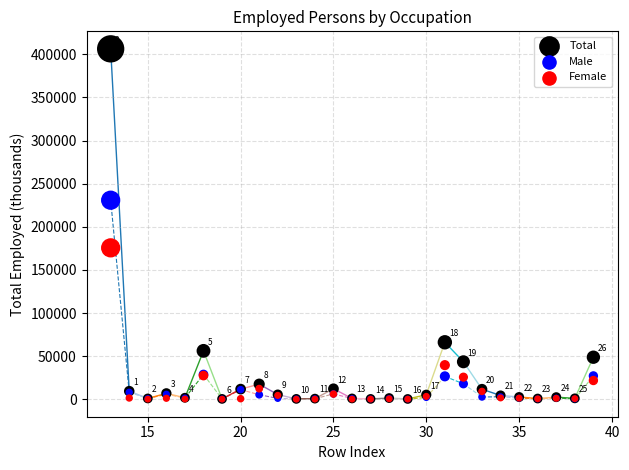

In the Female series, what Y value is closest to 87790?

39520